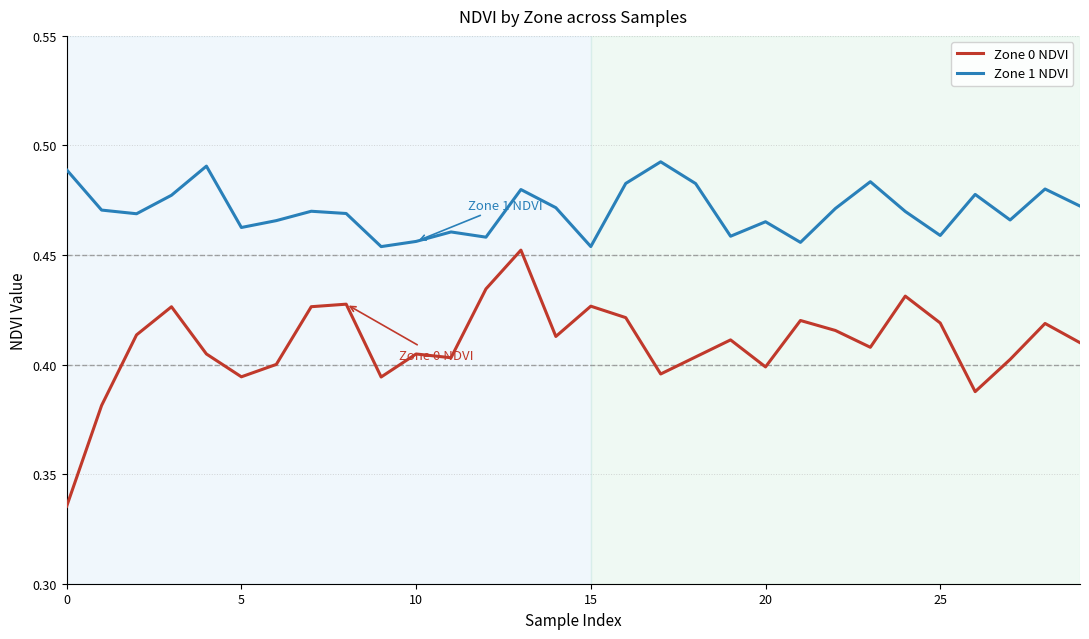

Rank the series by their average value, from highest to lowest.

Zone 1 NDVI, Zone 0 NDVI